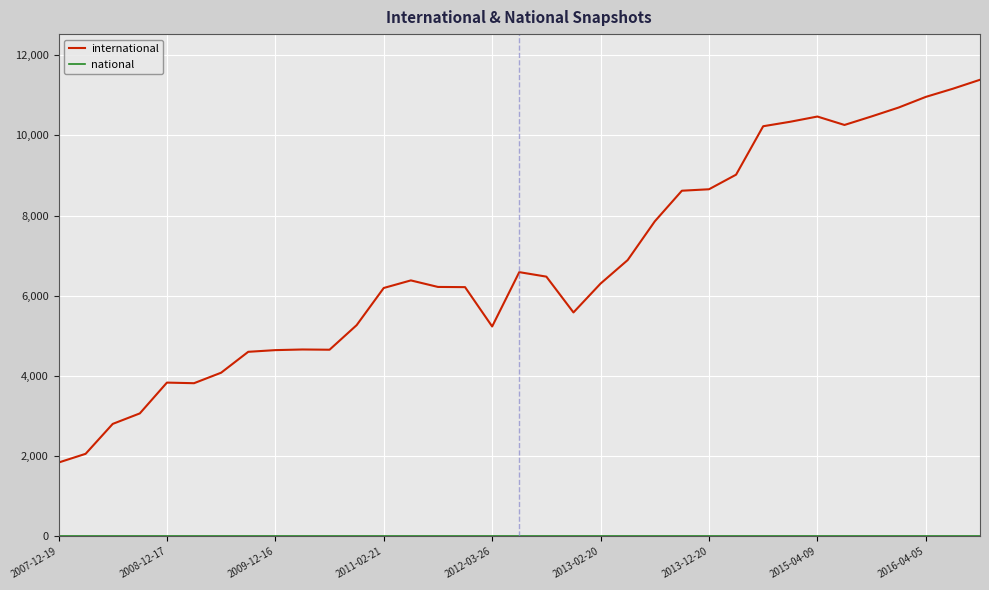

Is this an area chart (filled region under the line)?

No